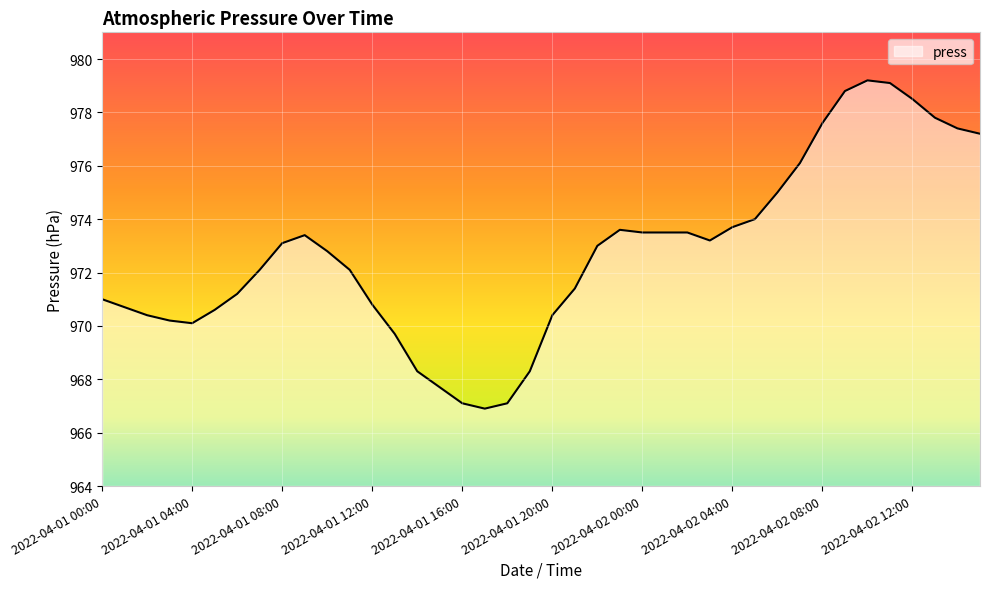

What is the smallest value displayed?

966.9